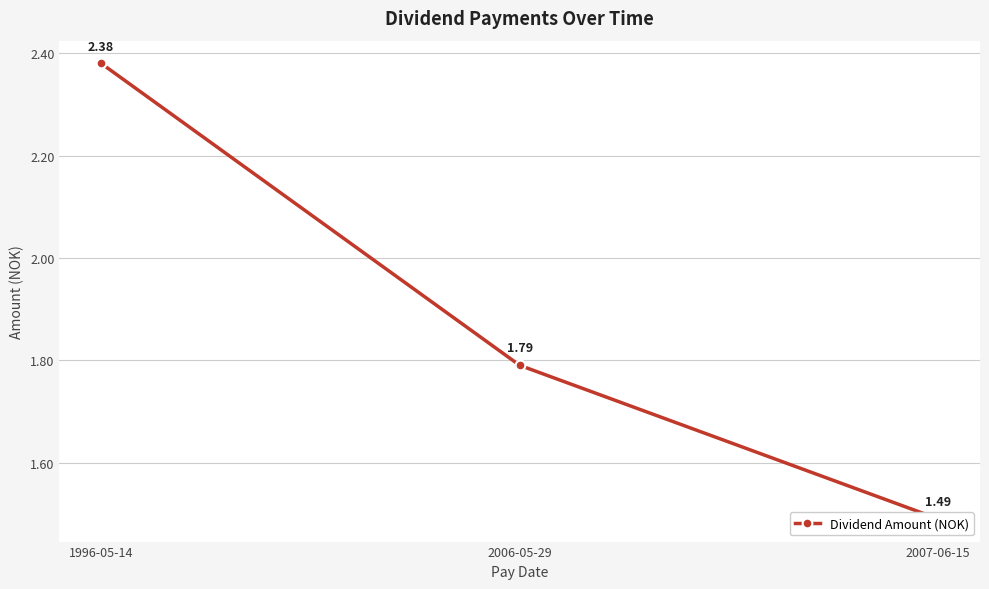

Which category has the lowest value across all series?

2007-06-15